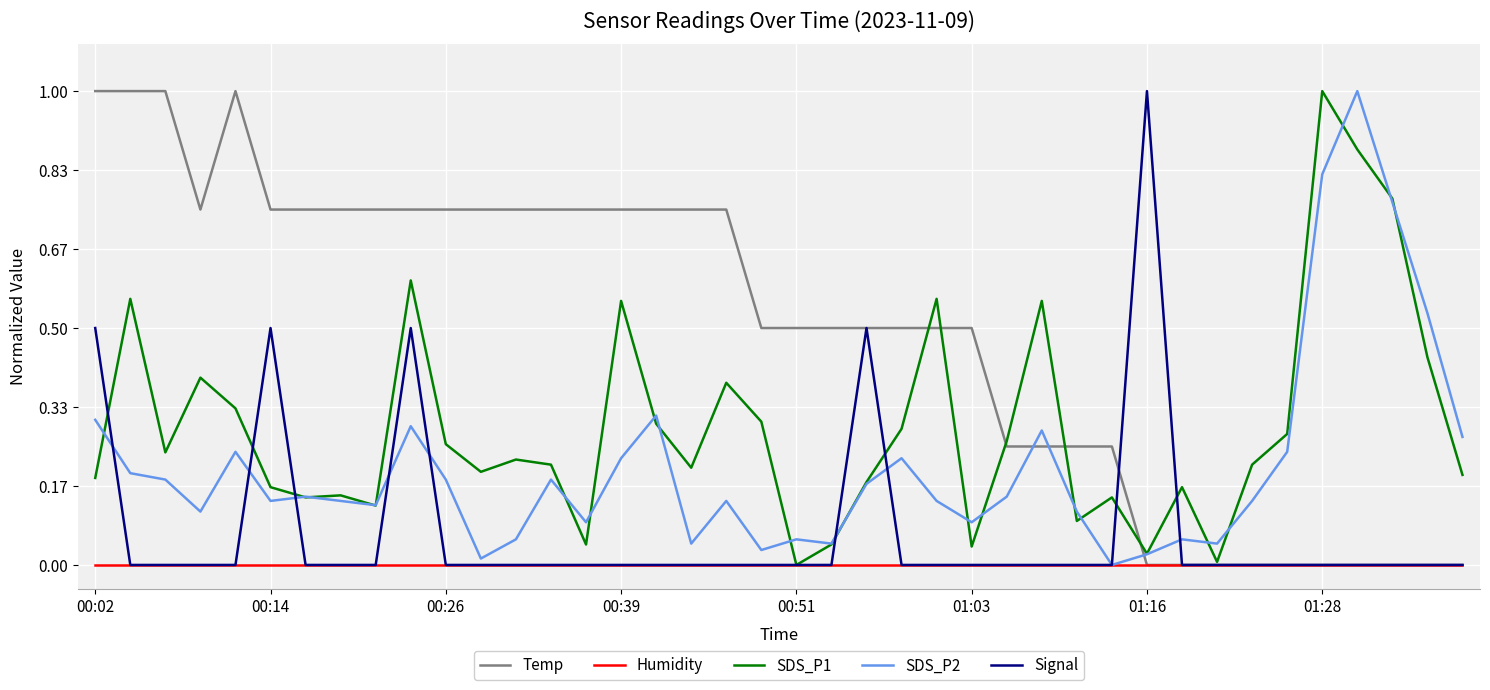

True or false: Signal has more than 0 points higher than both neighbors.

True